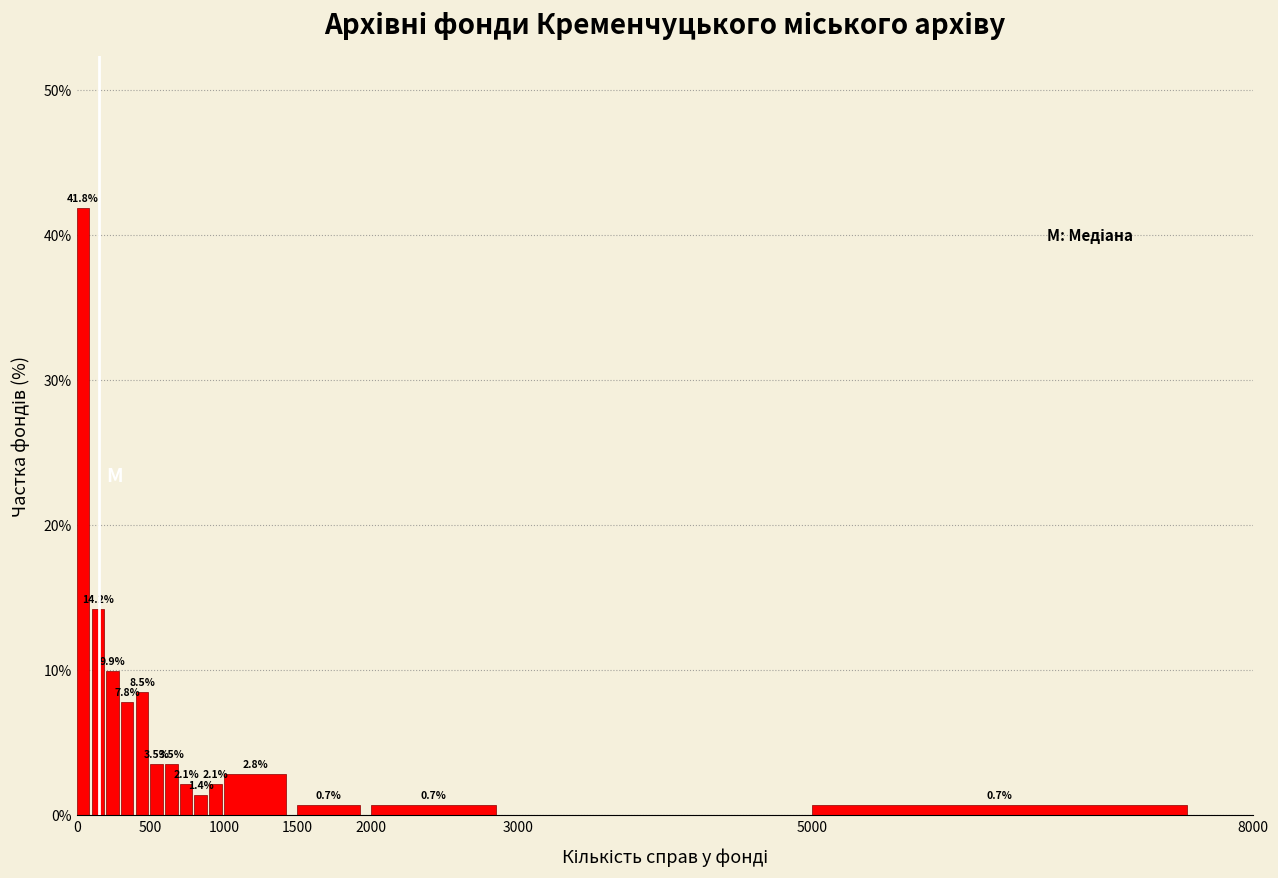

Read against the x-axis, roughly where is the centre of the tallest bar?

50